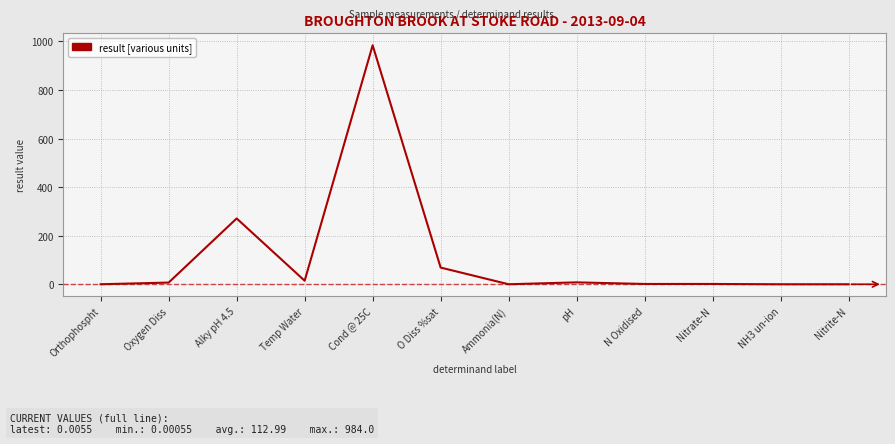

List the labels in order of value, smallest first.

NH3 un-ion, Nitrite-N, Ammonia(N), Orthophospht, Nitrate-N, N Oxidised, Oxygen Diss, pH, Temp Water, O Diss %sat, Alky pH 4.5, Cond @ 25C